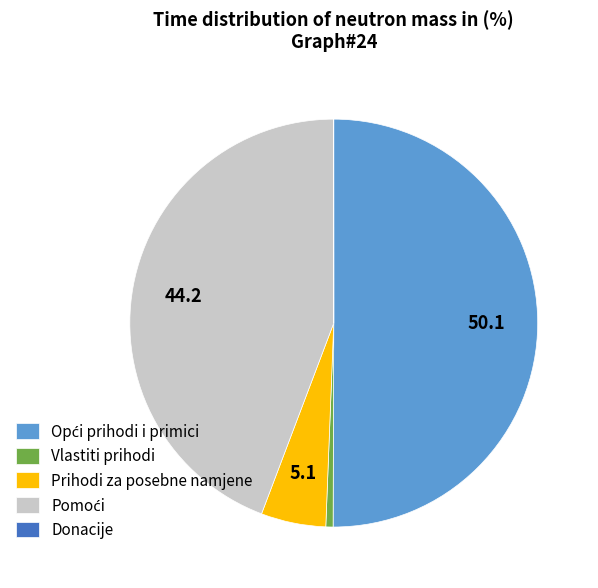

How many slices are in this pie chart?

5